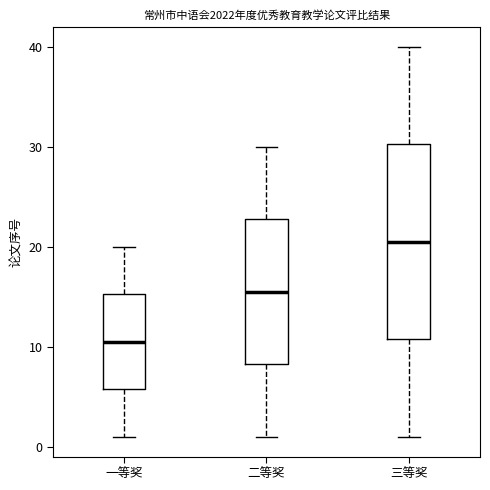

Reading left to right, transcribe this box plot: for each box, give where its median line is, the range the box spans, and where its two whiskers end, as read against the y-axis. The values are not printed on the chart, so give them approximately, as read against the axis.

一等奖: median 11, box 6 to 15, whiskers 1 to 20
二等奖: median 16, box 8 to 23, whiskers 1 to 30
三等奖: median 21, box 11 to 30, whiskers 1 to 40